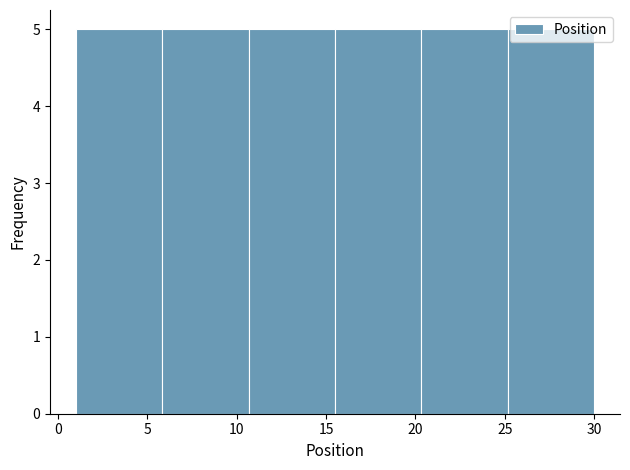

Reading left to right, list every bar in this chart as the range it spans on the x-axis followed by its height. Neither the bar edges nor the heights are printed on the chart, so give them approximately, as read against the axes.

1.0 to 6.0: 5
6.0 to 10.5: 5
10.5 to 15.5: 5
15.5 to 20.5: 5
20.5 to 25.0: 5
25.0 to 30.0: 5